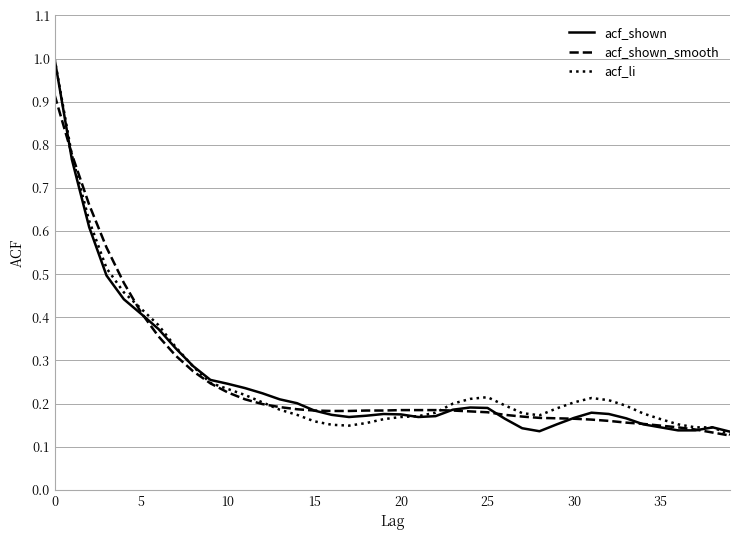

What is the greatest value displayed?

1.0